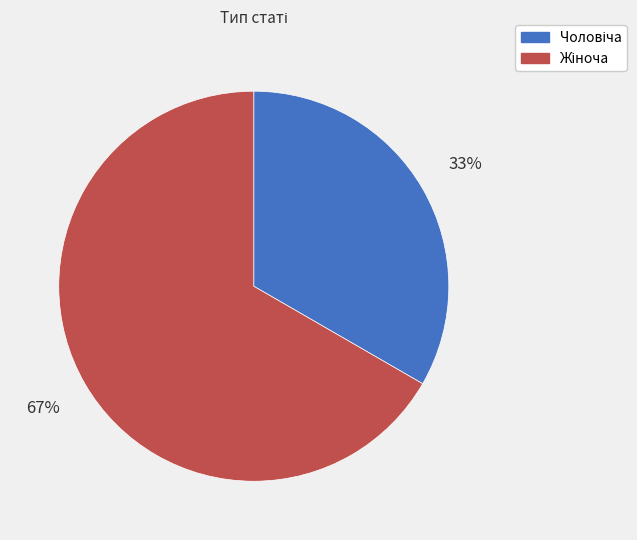

To the nearest percent, what is the average slice percentage?

50%